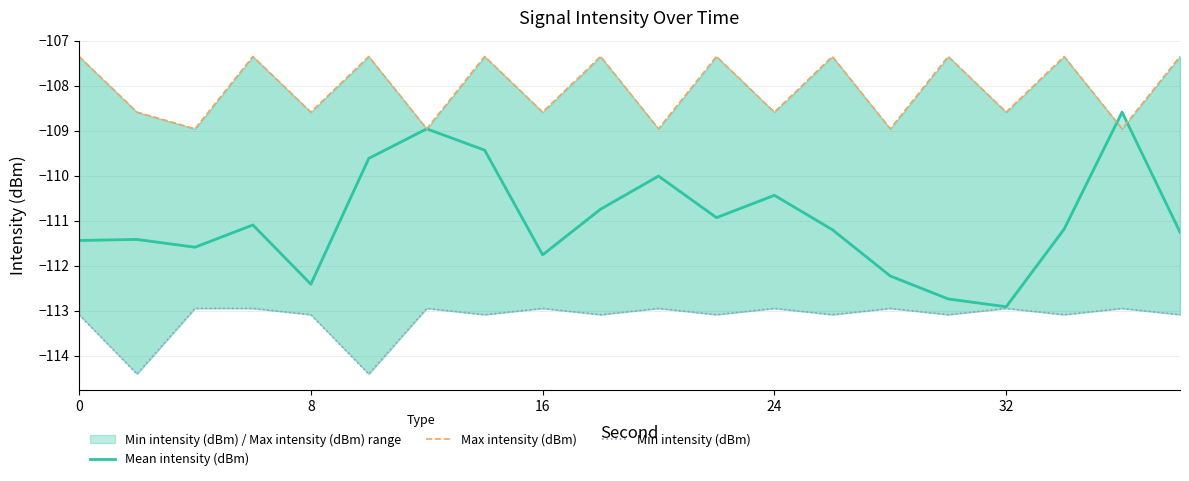

What is the approximate value of Max intensity (dBm) at 5?

-107.3